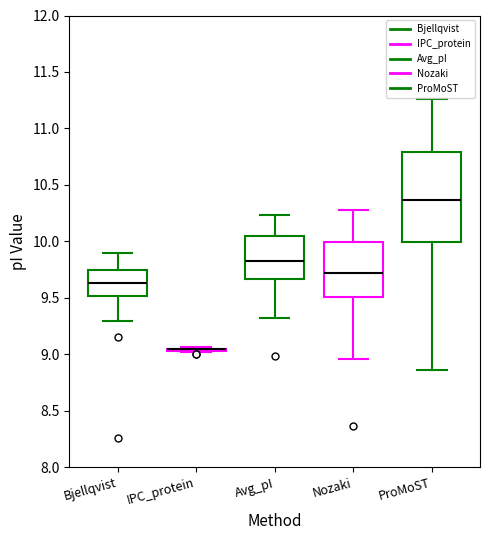

Which box is the tallest, from its lower edge to its upper edge?

ProMoST